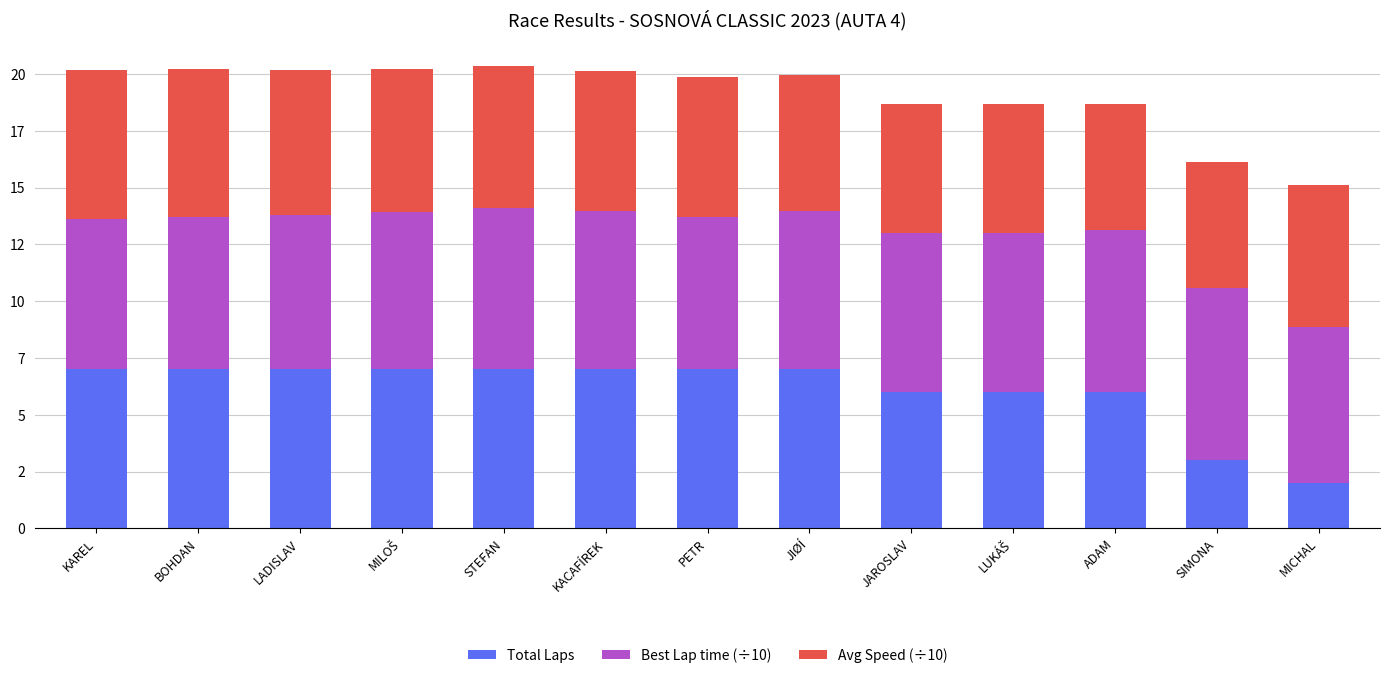

Are the bars horizontal?

No